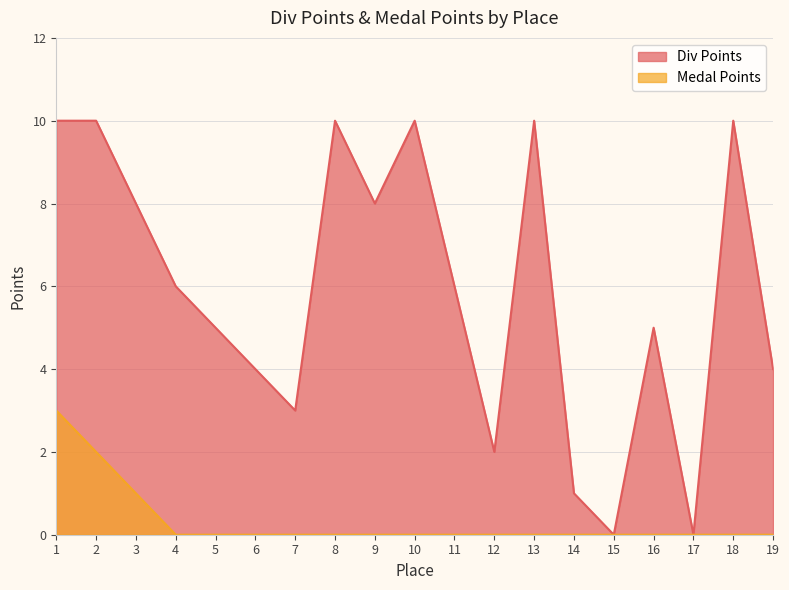

Is the value of Medal Points at 14 greater than the value of Div Points at 3?

No